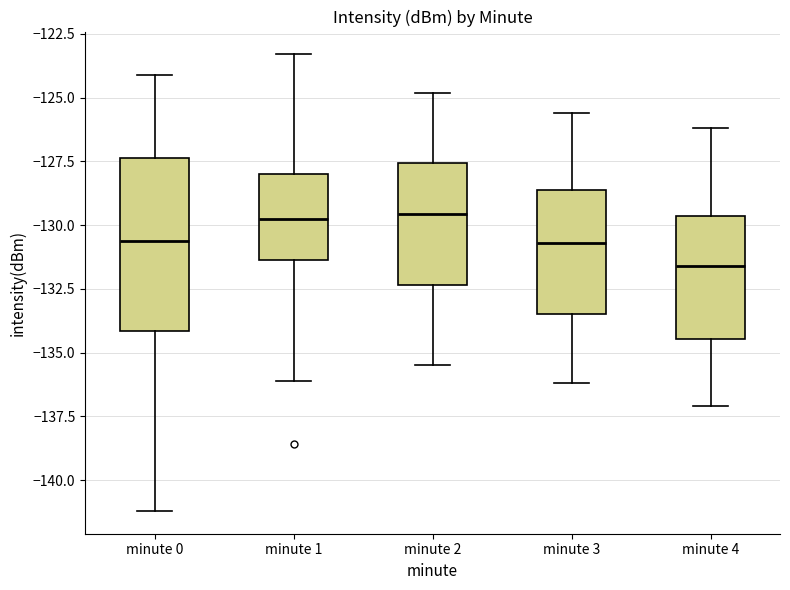

Which box is the tallest, from its lower edge to its upper edge?

minute 0